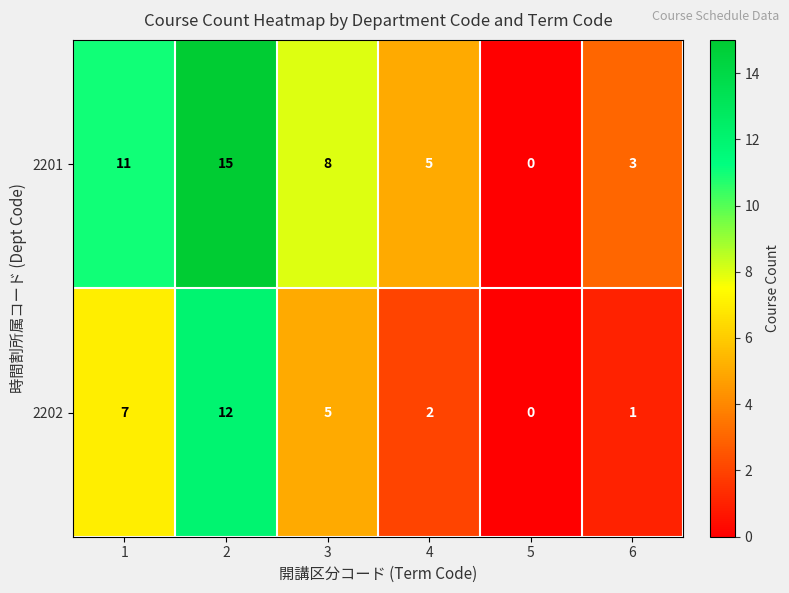

What is the difference between the 2202 values at 3 and 5?

5